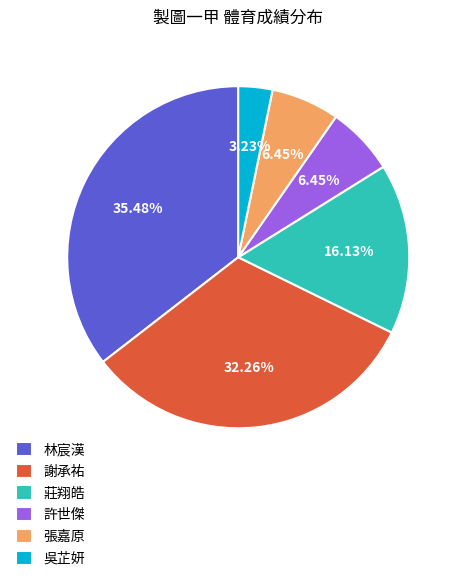

Combined, do 許世傑 and 張嘉原 account for over 50%?

No